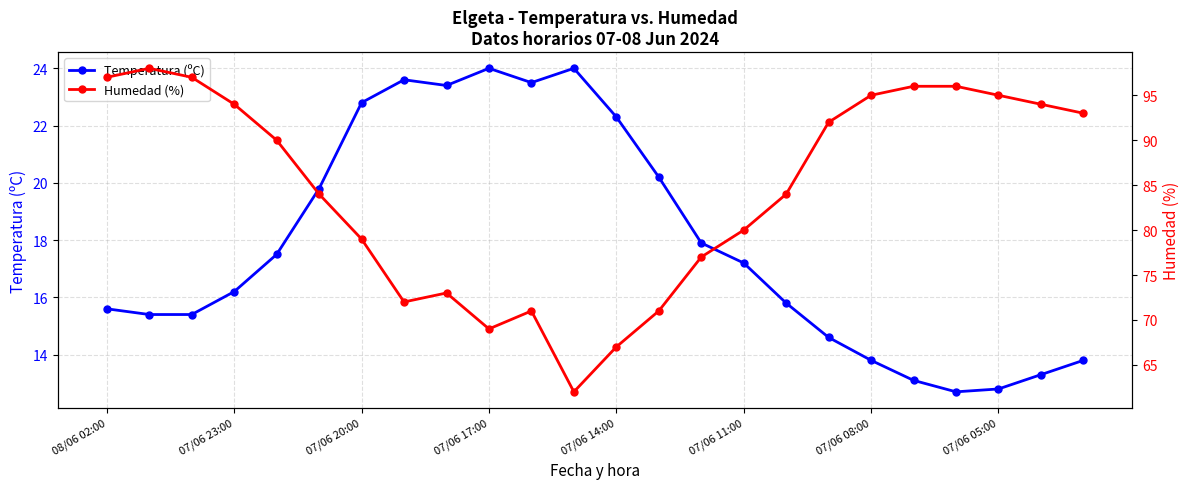

What is the average value of the Humedad (%) series?

84.4